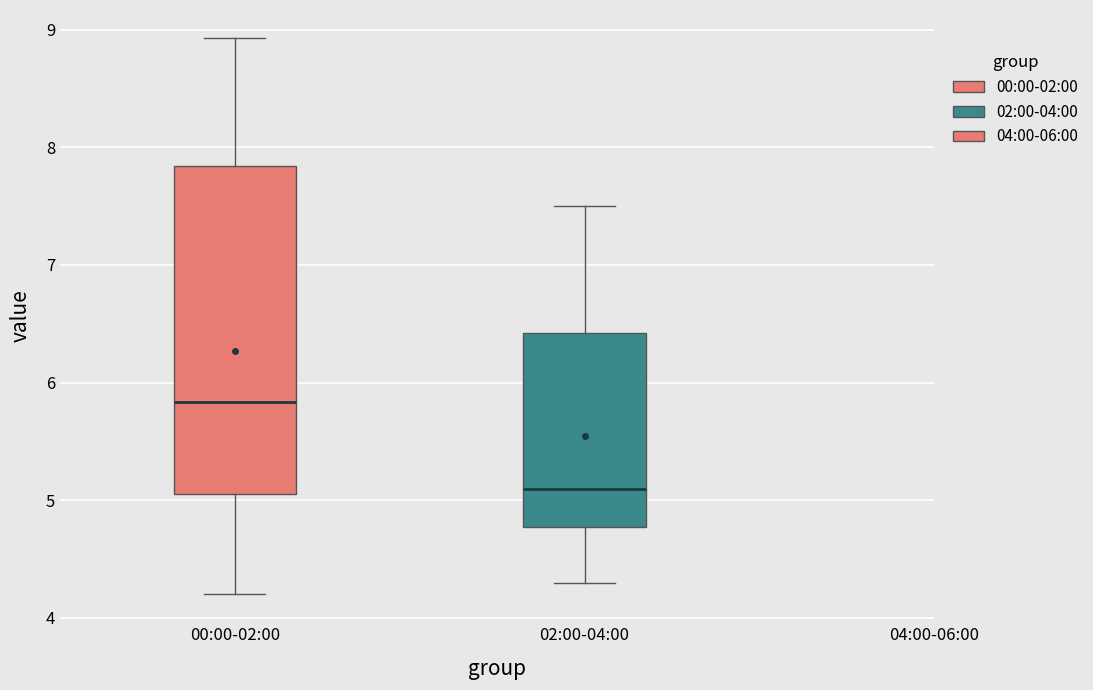

Which box has the highest median line?

00:00-02:00